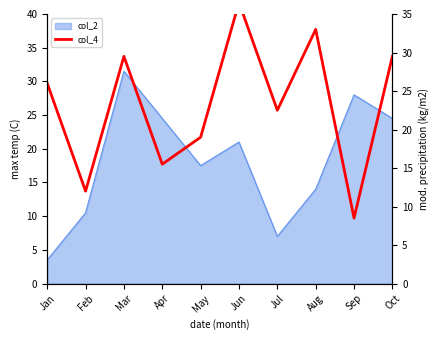

Reading left to right, list all the values displayed in this chart.

Jan=26.0	Feb=12.0	Mar=29.5	Apr=15.5	May=19.0	Jun=36.5	Jul=22.5	Aug=33.0	Sep=8.5	Oct=29.5